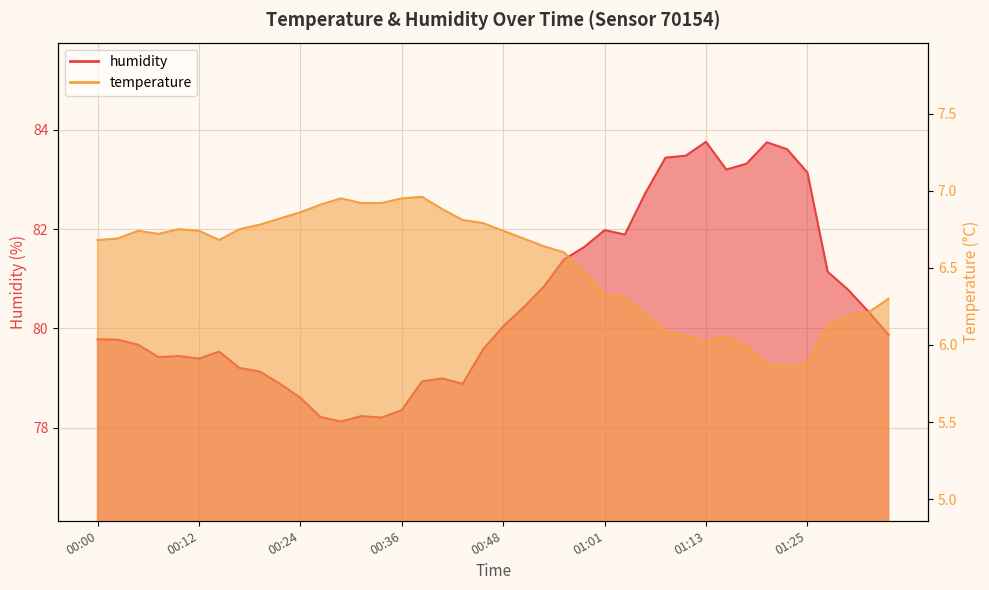

What is the difference between the maximum and second lowest values in the temperature series?

1.1